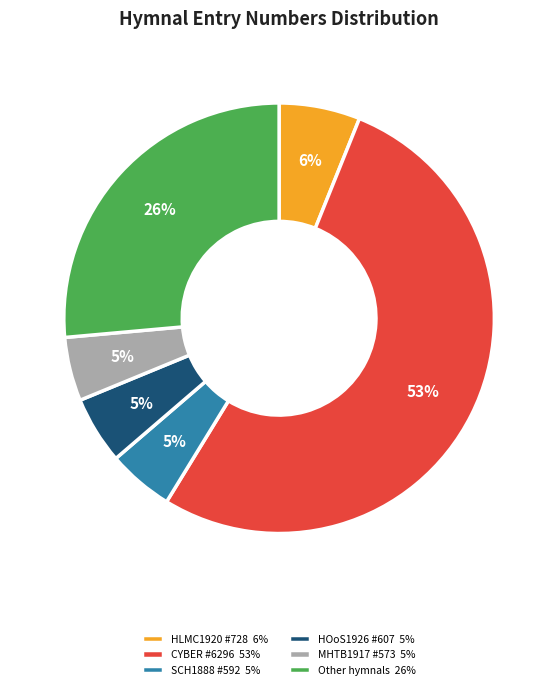

Is there any slice that represents more than half of the pie?

Yes